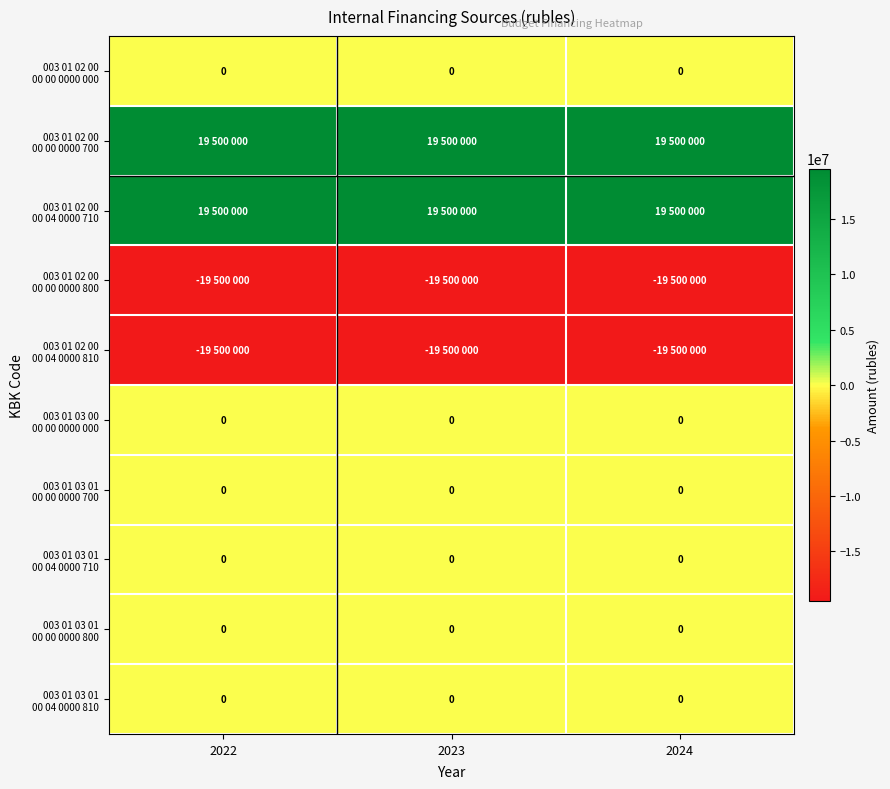

Count the number of data series in this chart.

10